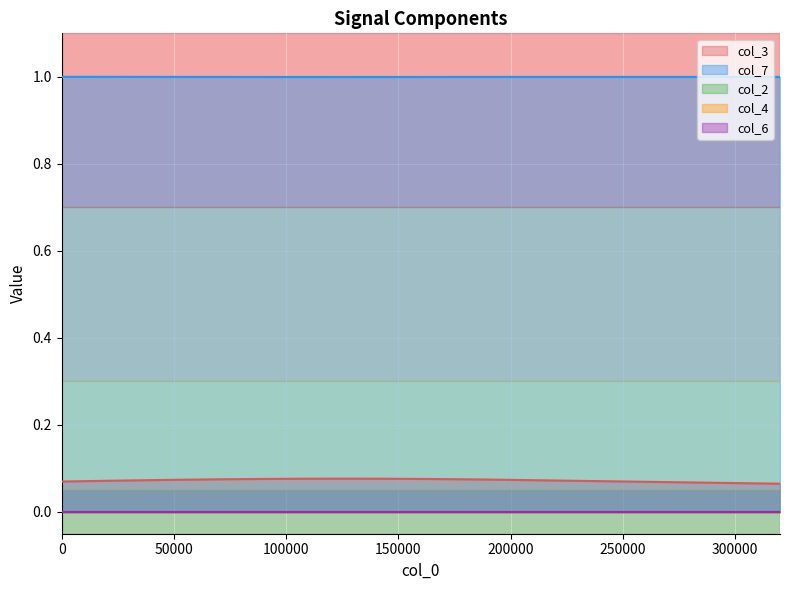

Reading left to right, transcribe all the data shown in this chart.

col_3: 0.1	0.1	0.1	0.1	0.1	0.1	0.1	0.1	0.1	0.1	0.1	0.1	0.1	0.1	0.1	0.1	0.1	0.1	0.1	0.1	0.1	0.1	0.1	0.1	0.1	0.1	0.1	0.1	0.1	0.1	0.1	0.1	0.1	0.1	0.1	0.1	0.1	0.1	0.1	0.1
col_7: 1.0	1.0	1.0	1.0	1.0	1.0	1.0	1.0	1.0	1.0	1.0	1.0	1.0	1.0	1.0	1.0	1.0	1.0	1.0	1.0	1.0	1.0	1.0	1.0	1.0	1.0	1.0	1.0	1.0	1.0	1.0	1.0	1.0	1.0	1.0	1.0	1.0	1.0	1.0	1.0
col_2: 0.0	0.0	0.0	0.0	0.0	0.0	0.0	0.0	0.0	0.0	0.0	0.0	0.0	0.0	0.0	0.0	0.0	0.0	0.0	0.0	0.0	0.0	0.0	0.0	0.0	0.0	0.0	0.0	0.0	0.0	0.0	0.0	0.0	0.0	0.0	0.0	0.0	0.0	0.0	0.0
col_4: 0.0	0.0	0.0	0.0	0.0	0.0	0.0	0.0	0.0	0.0	0.0	0.0	0.0	0.0	0.0	0.0	0.0	0.0	0.0	0.0	0.0	0.0	0.0	0.0	0.0	0.0	0.0	0.0	0.0	0.0	0.0	0.0	0.0	0.0	0.0	0.0	0.0	0.0	0.0	0.0
col_6: 0.0	0.0	0.0	0.0	0.0	0.0	0.0	0.0	0.0	0.0	0.0	0.0	0.0	0.0	0.0	0.0	0.0	0.0	0.0	0.0	0.0	0.0	0.0	0.0	0.0	0.0	0.0	0.0	0.0	0.0	0.0	0.0	0.0	0.0	0.0	0.0	0.0	0.0	0.0	0.0